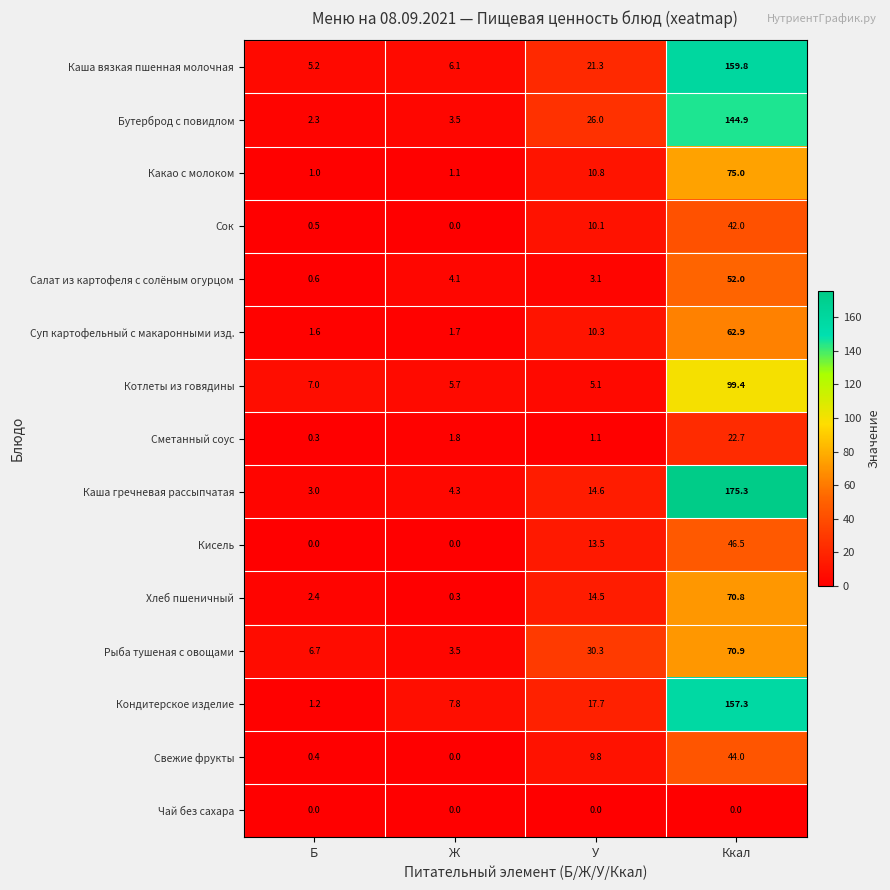

Which series has the largest range (max minus min)?

Каша гречневая рассыпчатая